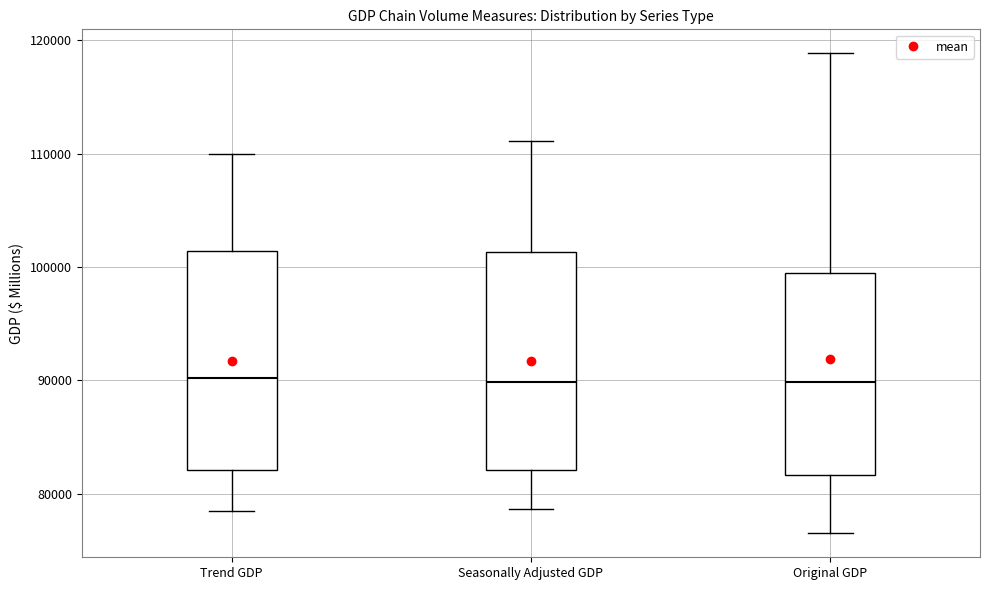

Where does the median line of the box for Seasonally Adjusted GDP sit on the y-axis? The values are not printed on the chart, so give them approximately, as read against the axis.

90000